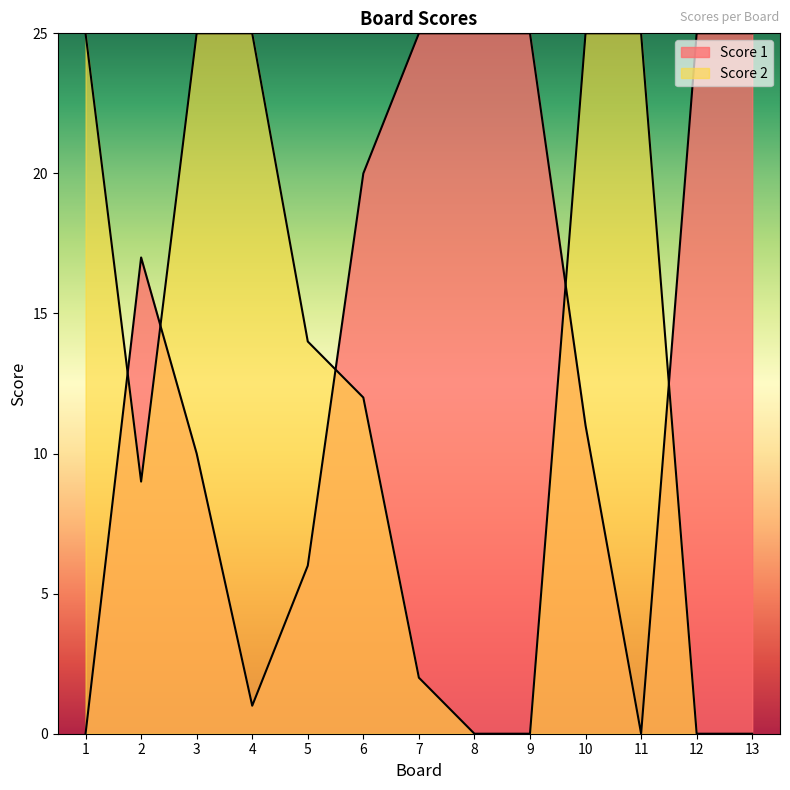

True or false: Score 2 has more than 2 points higher than both neighbors.

False